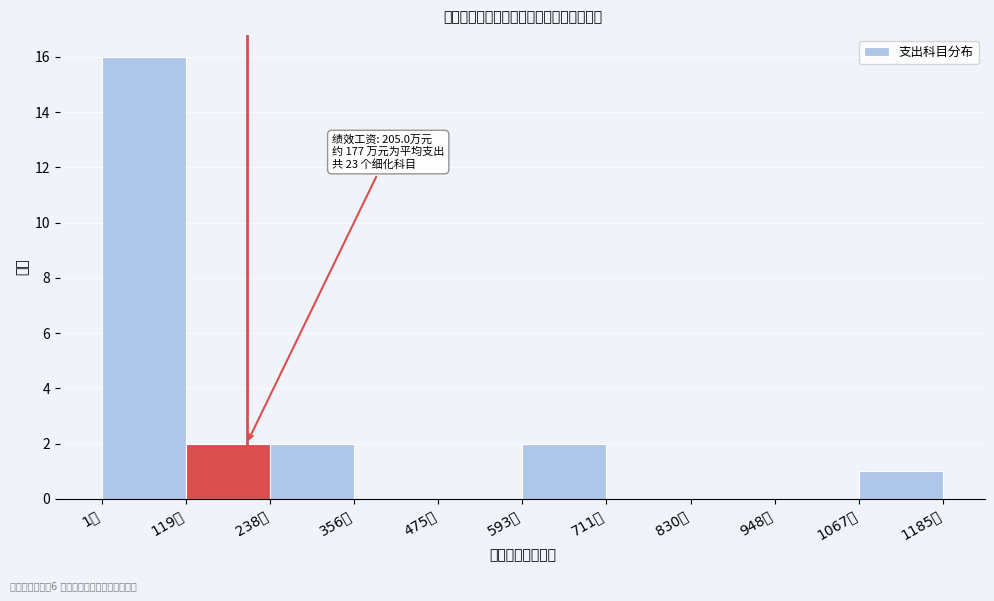

Which range on the x-axis has the tallest bar?

0 to 120